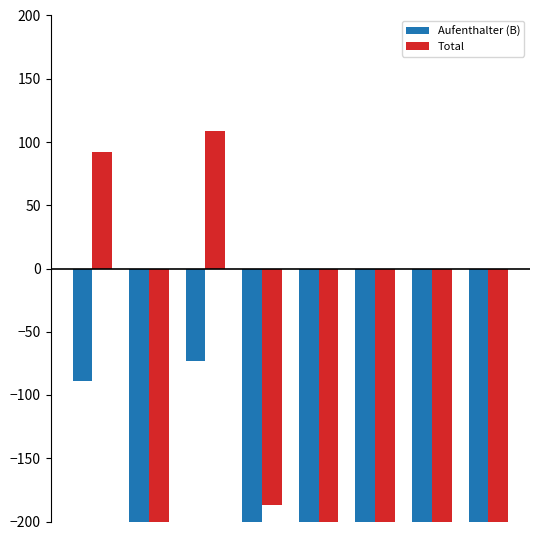

Count the number of categories in the chart.

8